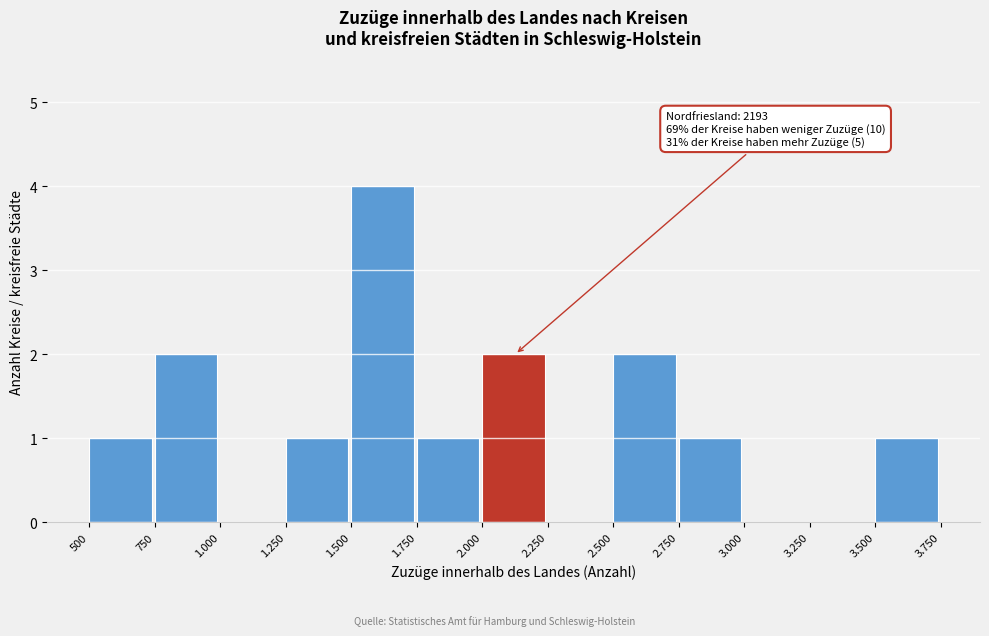

Reading left to right, what are all the values shown in this chart?

500=1	750=2	1.000=0	1.250=1	1.500=4	1.750=1	2.000=2	2.250=0	2.500=2	2.750=1	3.000=0	3.250=0	3.500=1